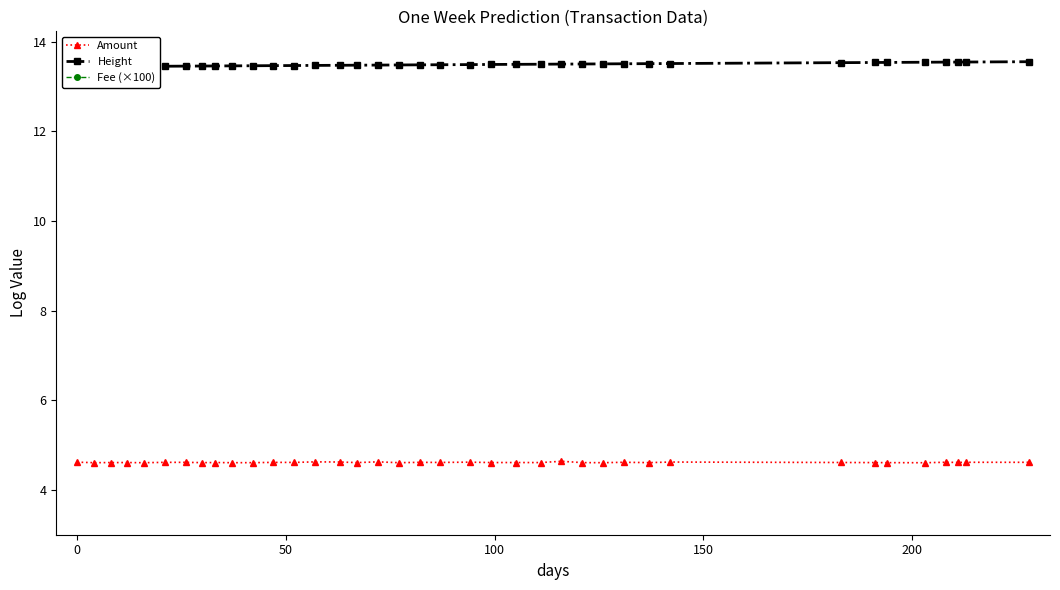

What is the value of the Amount point at the 31st from the left?

4.6